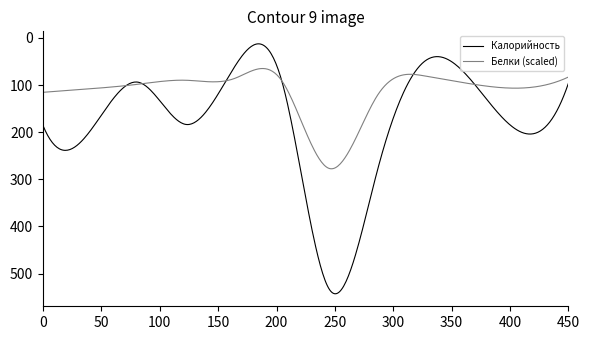

Which series has the largest total across all categories?

Калорийность